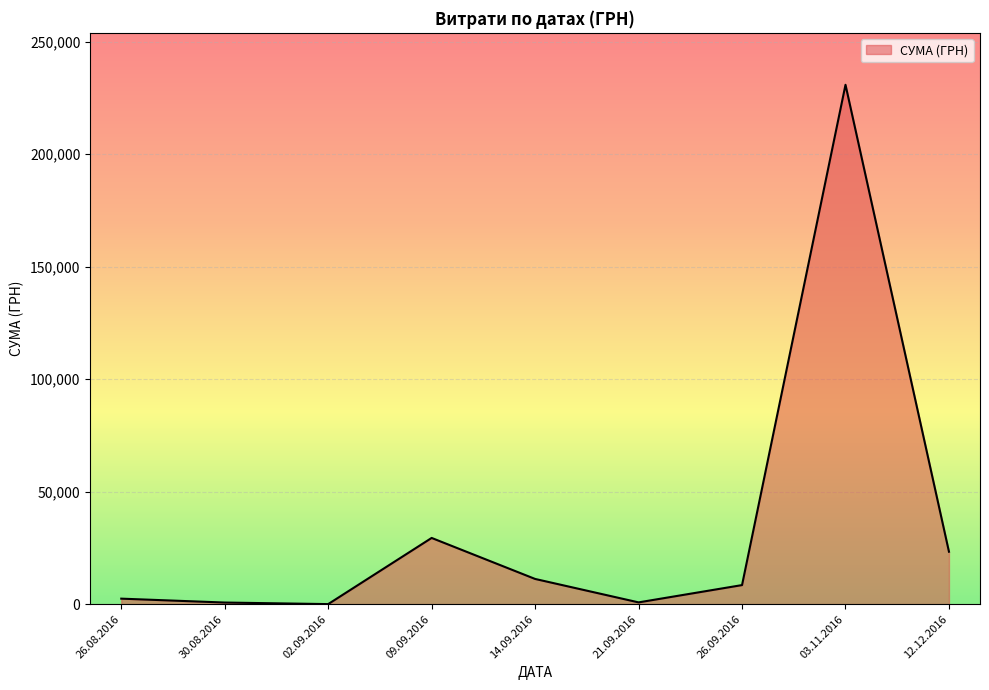

What is the difference between the values at 09.09.2016 and 26.09.2016?

20958.8